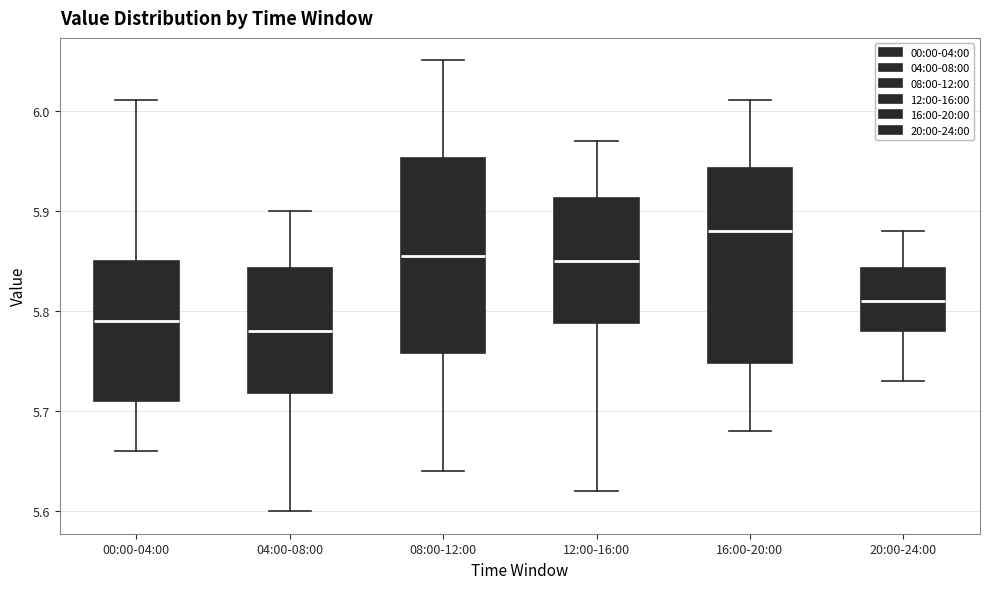

Where does the lower whisker of the box for 08:00-12:00 end on the y-axis? The values are not printed on the chart, so give them approximately, as read against the axis.

5.64